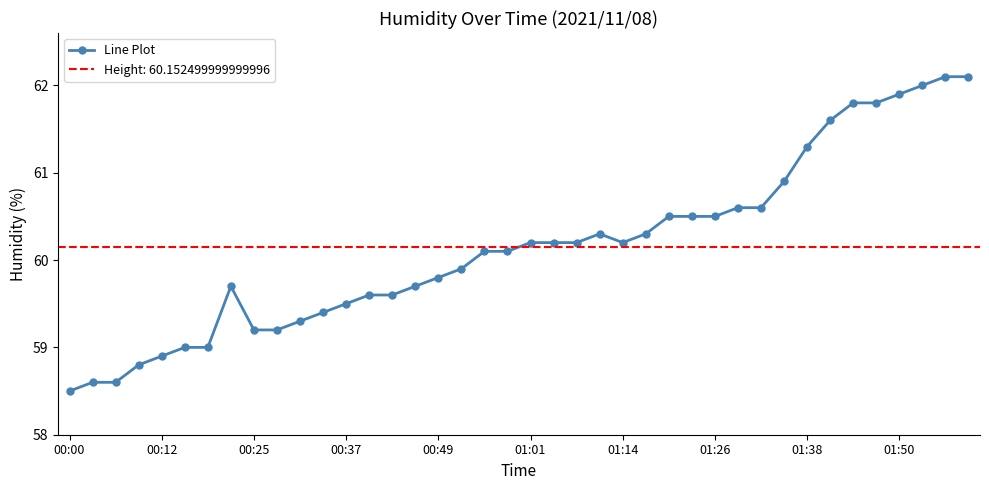

Where does the data first go above 60?

18